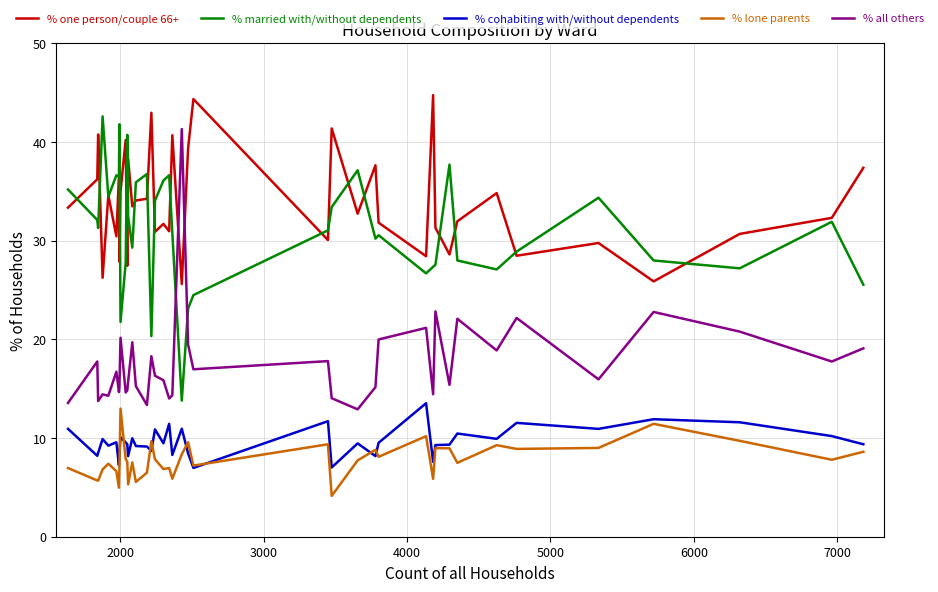

True or false: % one person/couple 66+ and % lone parents cross at least once.

False